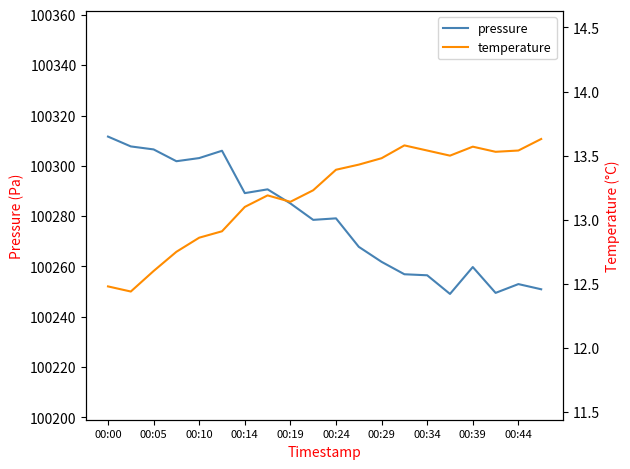

True or false: temperature and pressure intersect in this chart.

False